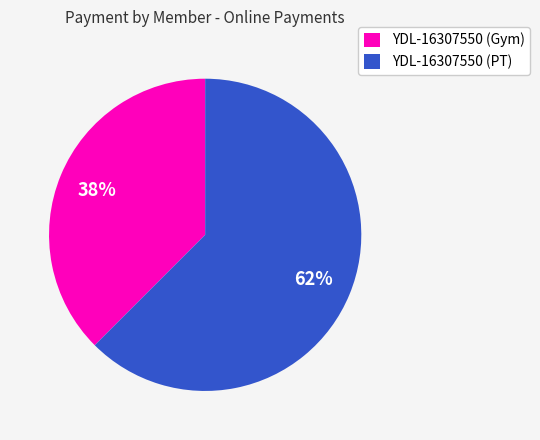

Is YDL-16307550 (PT) the majority of the pie?

Yes